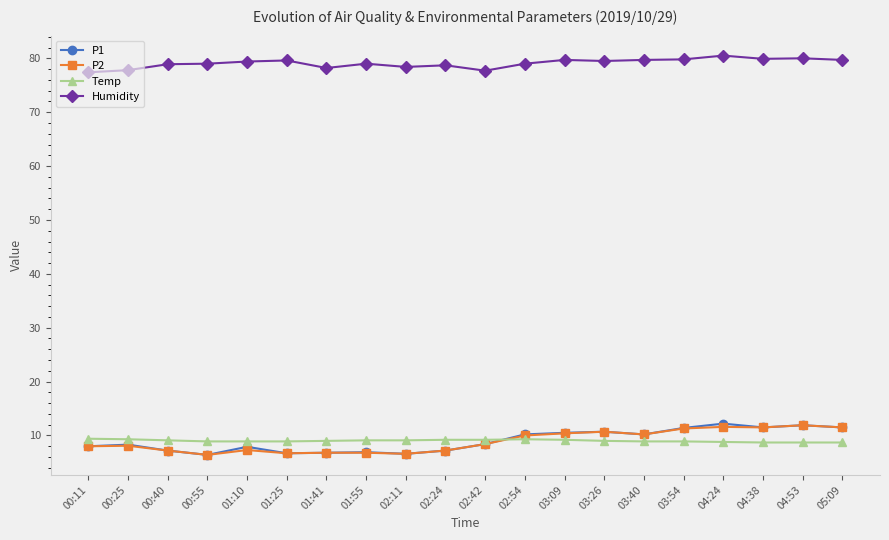

What is the minimum value for Humidity?

77.4